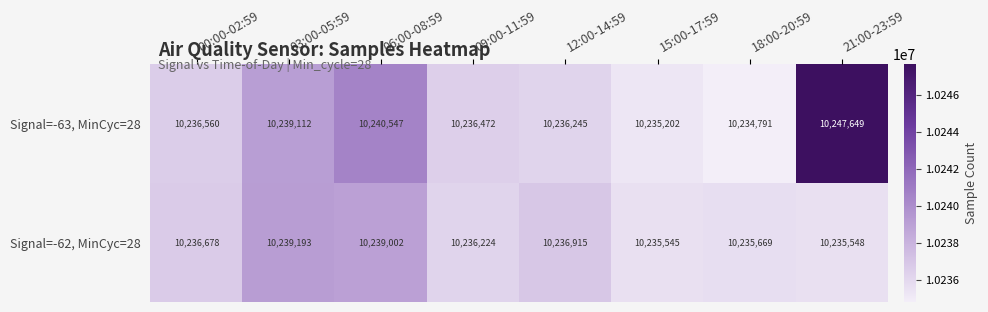

List the series in order of their overall mean, lowest first.

Signal=-62, MinCyc=28, Signal=-63, MinCyc=28